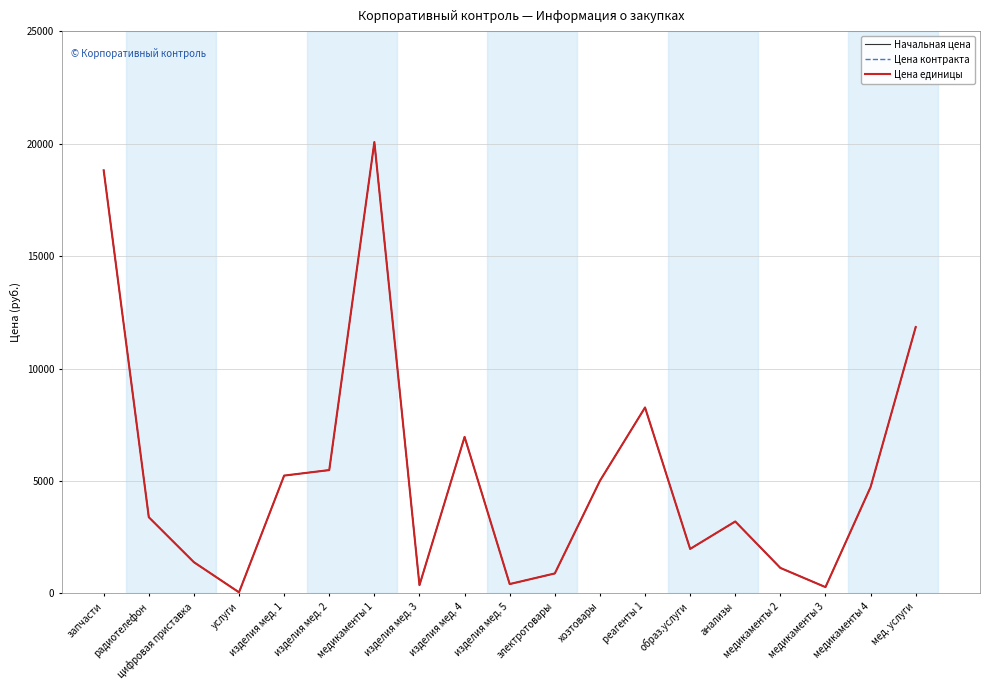

Is this an area chart (filled region under the line)?

No